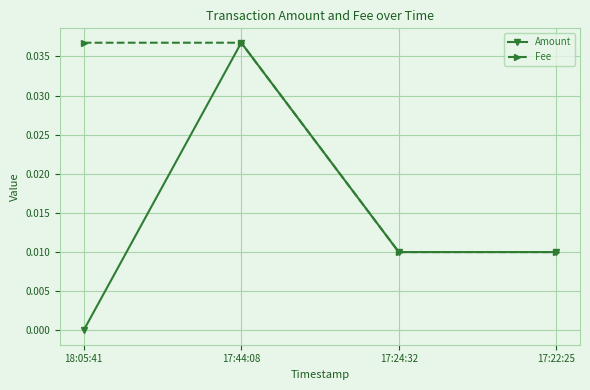

At 18:05:41, list the series in order from smallest to largest.

Amount, Fee